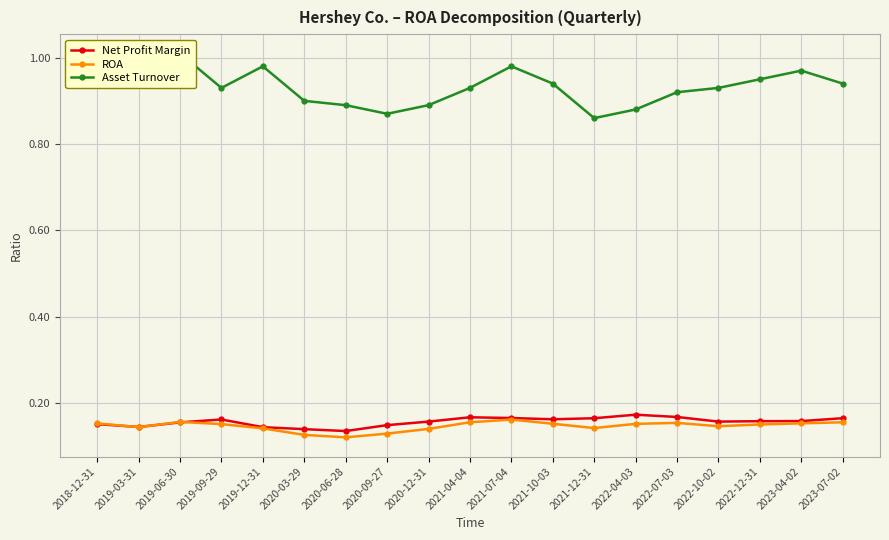

Is it true that Asset Turnover equals 1.0 at 2019-03-31?

True